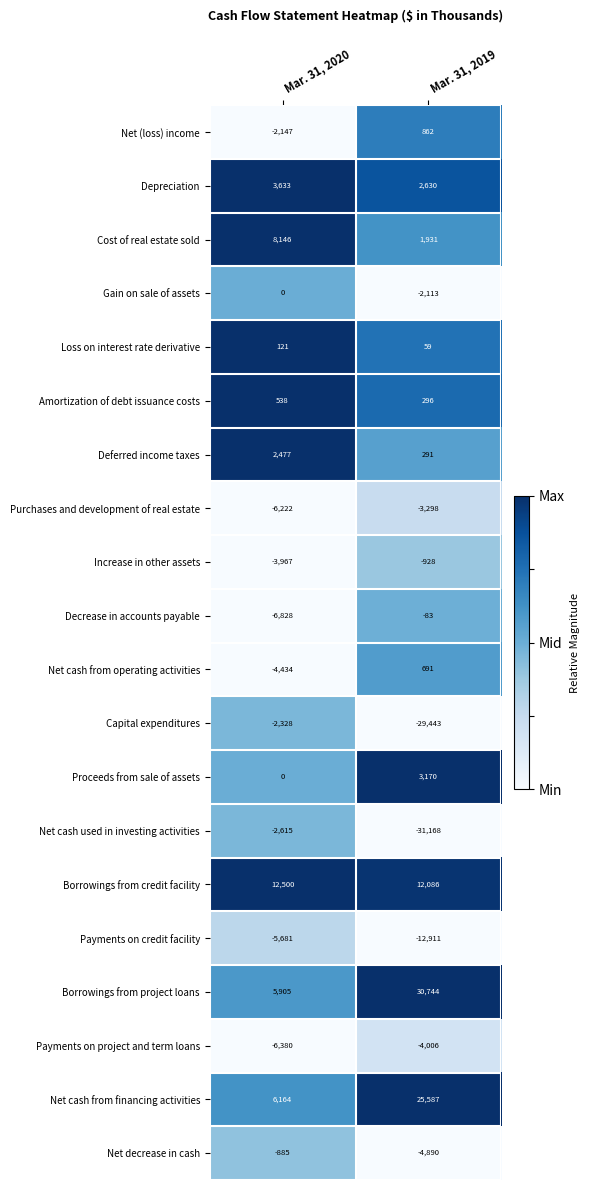

Is it true that Proceeds from sale of assets equals 0 at Mar. 31, 2020?

True